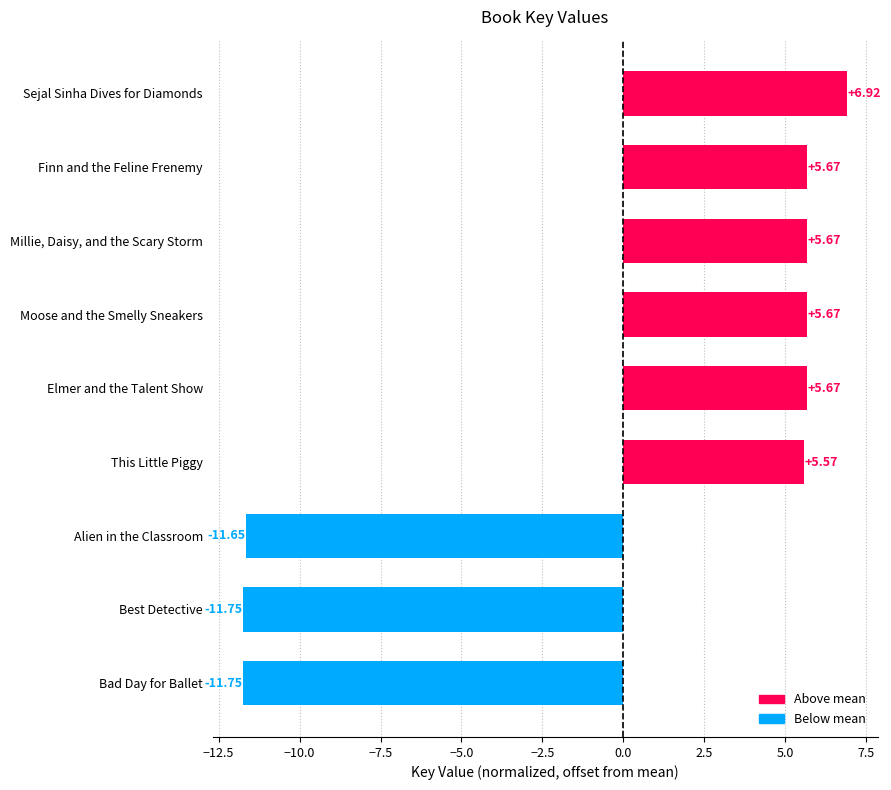

What is the label of the 7th bar from the bottom?

Millie, Daisy, and the Scary Storm